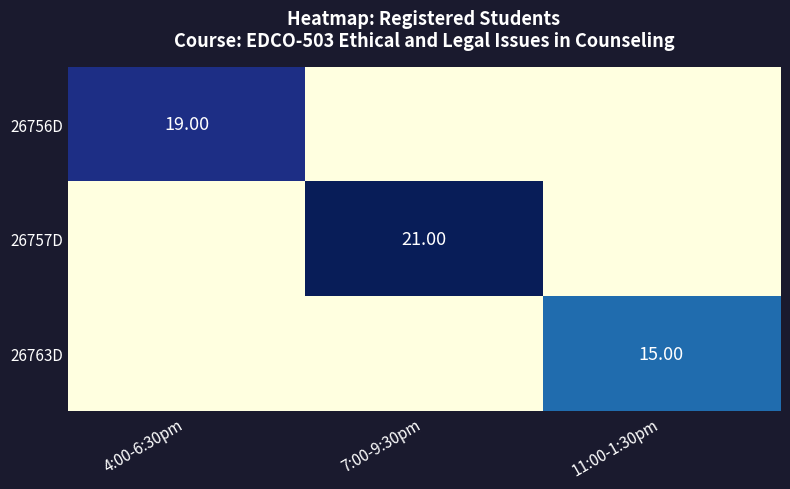

Which category has the highest value across all series?

7:00-9:30pm